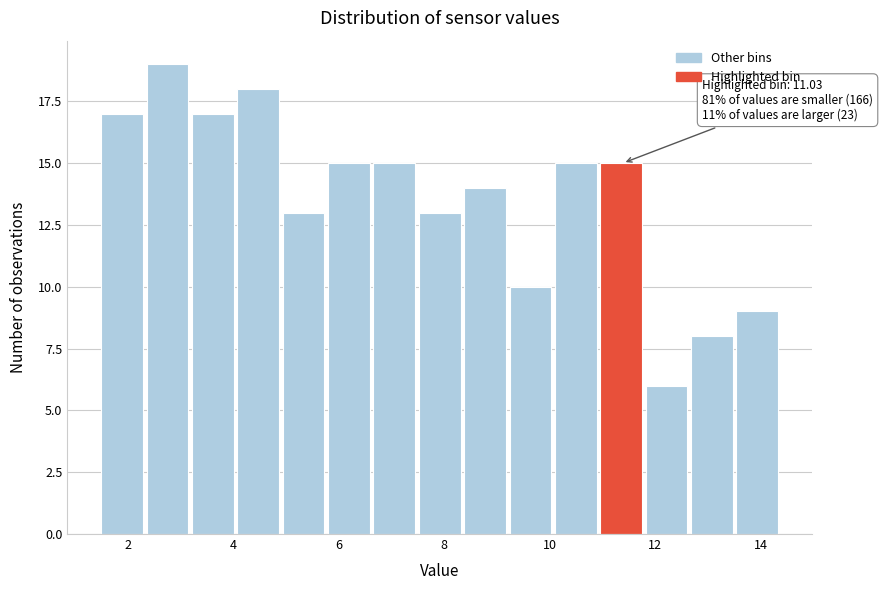

Which range on the x-axis has the tallest bar?

2.36 to 3.22